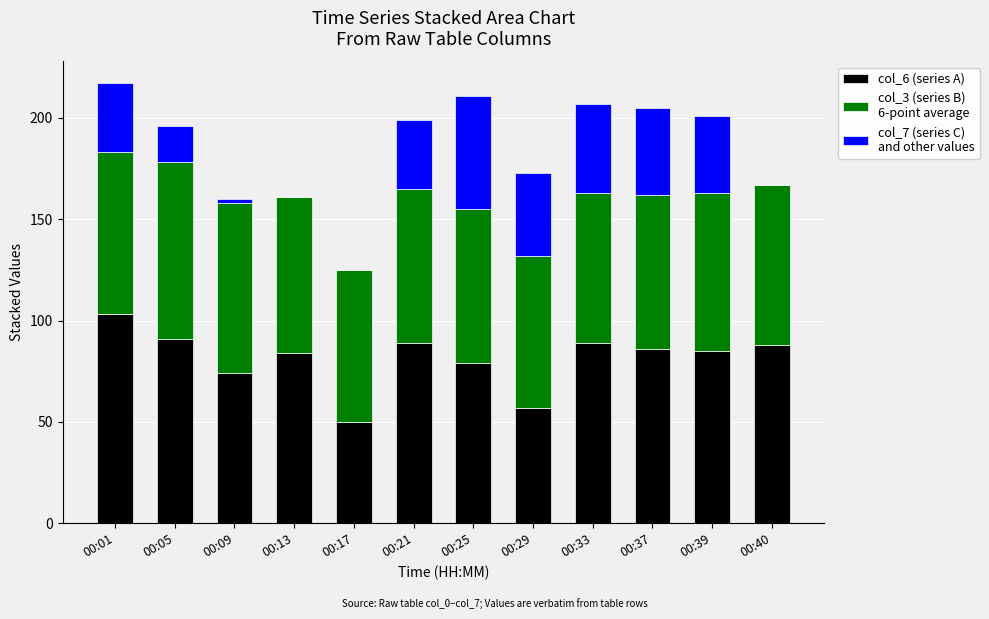

Are the bars horizontal?

No